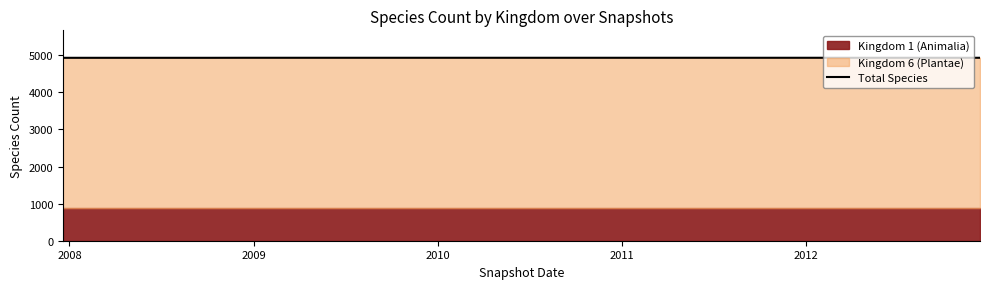

What is the maximum value for Total Species?

4932